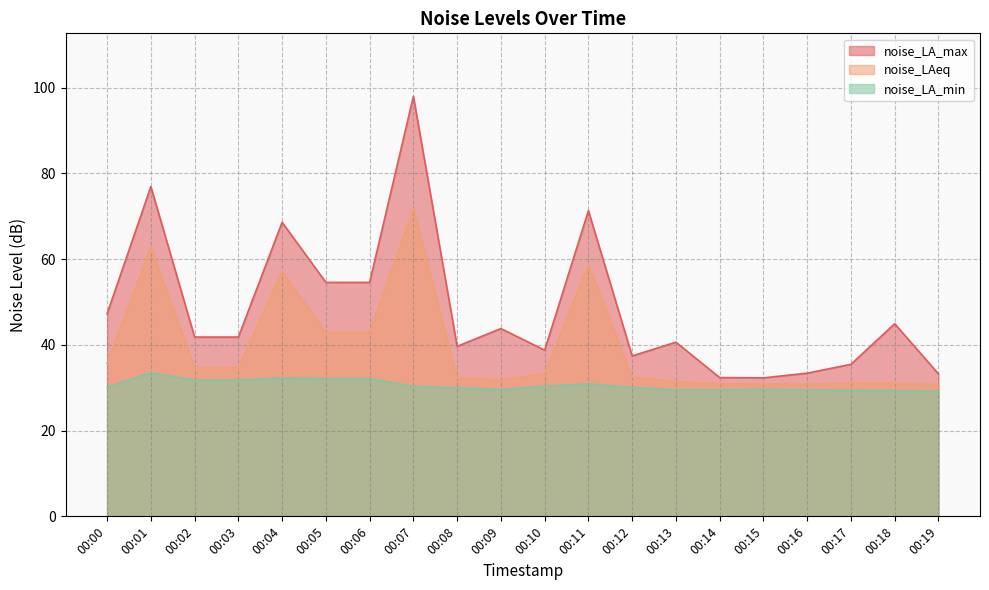

Reading left to right, transcribe all the data shown in this chart.

noise_LA_max: 47.2	76.9	41.8	41.8	68.6	54.6	54.6	98.0	39.7	43.8	38.8	71.3	37.4	40.6	32.4	32.3	33.4	35.5	44.9	33.2
noise_LAeq: 35.7	62.6	34.6	34.6	57.1	42.8	42.8	71.7	32.2	31.8	33.3	58.6	32.5	31.4	30.9	30.9	30.8	31.0	31.0	30.7
noise_LA_min: 30.1	33.5	31.8	31.8	32.3	32.1	32.1	30.3	30.0	29.6	30.3	30.9	30.0	29.5	29.5	29.6	29.5	29.4	29.3	29.2